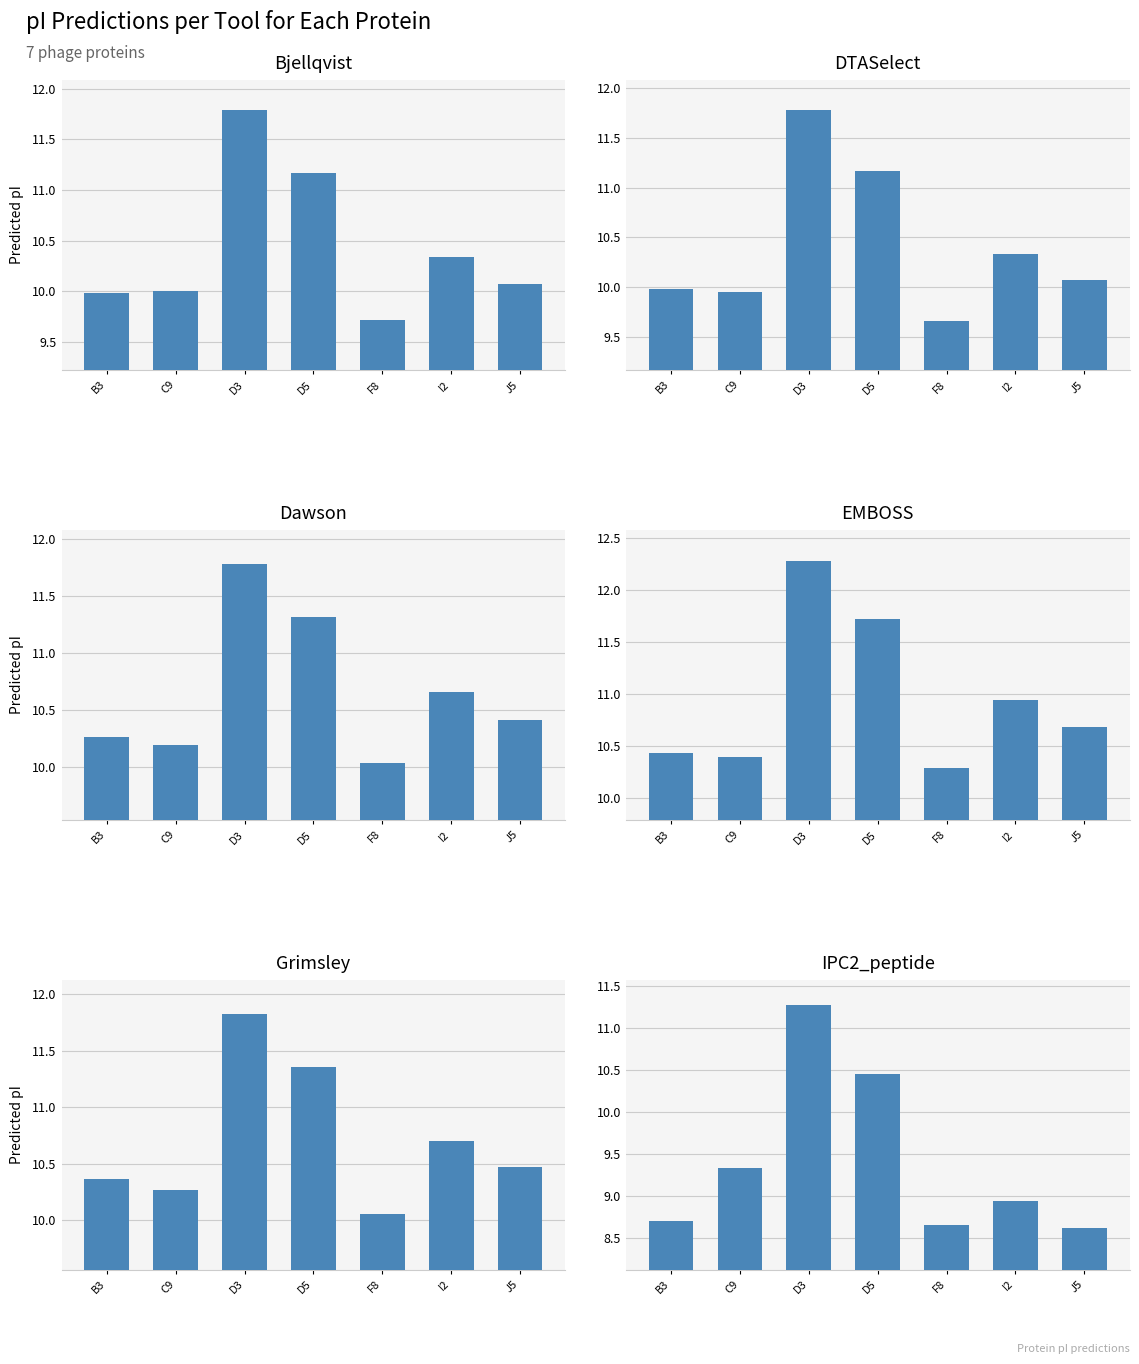

Reading left to right, list all the values displayed in this chart.

Bjellqvist: B3=10.0	C9=10.0	D3=11.8	D5=11.2	F8=9.7	I2=10.3	J5=10.1
DTASelect: B3=10.0	C9=10.0	D3=11.8	D5=11.2	F8=9.7	I2=10.3	J5=10.1
Dawson: B3=10.3	C9=10.2	D3=11.8	D5=11.3	F8=10.0	I2=10.7	J5=10.4
EMBOSS: B3=10.4	C9=10.4	D3=12.3	D5=11.7	F8=10.3	I2=10.9	J5=10.7
Grimsley: B3=10.4	C9=10.3	D3=11.8	D5=11.4	F8=10.1	I2=10.7	J5=10.5
IPC2_peptide: B3=8.7	C9=9.3	D3=11.3	D5=10.5	F8=8.7	I2=8.9	J5=8.6